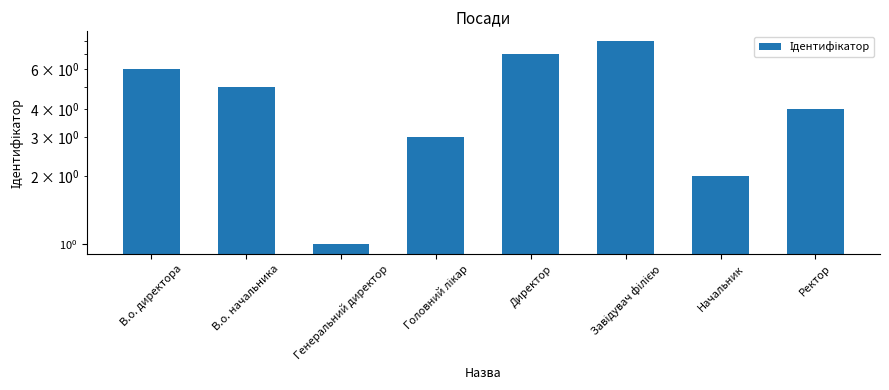

What is the ratio of the value at Начальник to the value at Завідувач філією?

0.2